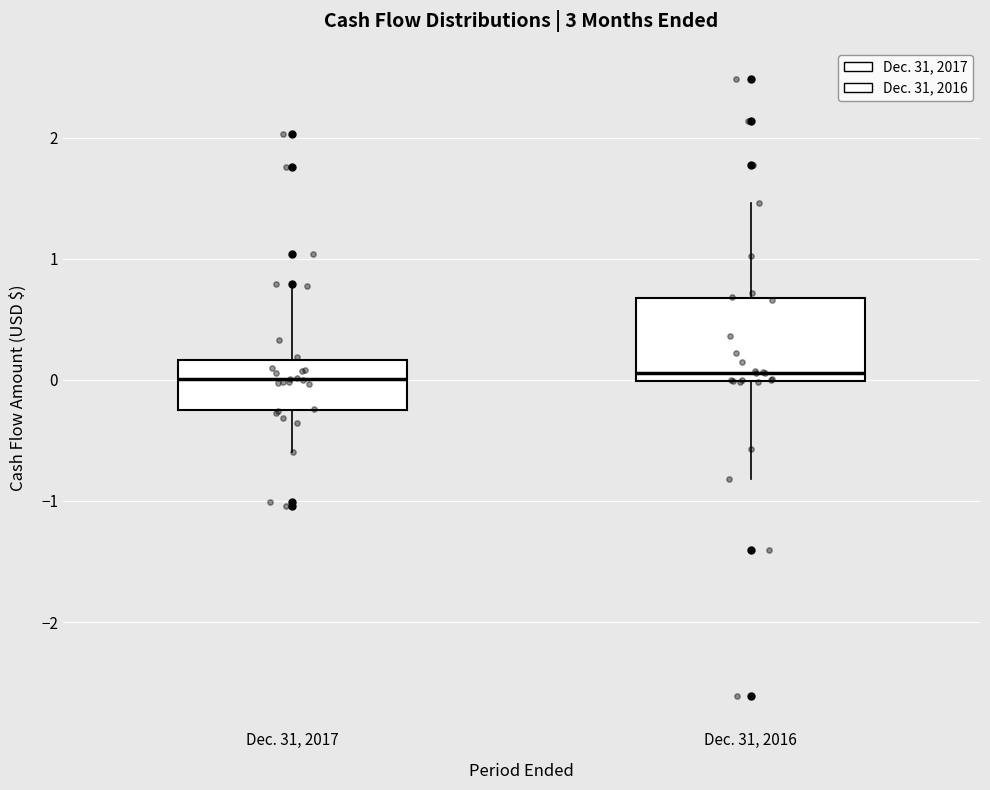

Reading left to right, transcribe this box plot: for each box, give where its median line is, the range the box spans, and where its two whiskers end, as read against the y-axis. The values are not printed on the chart, so give them approximately, as read against the axis.

Dec. 31, 2017: median 0.0, box -0.3 to 0.2, whiskers -0.6 to 0.8
Dec. 31, 2016: median 0.1, box 0.0 to 0.7, whiskers -0.8 to 1.5